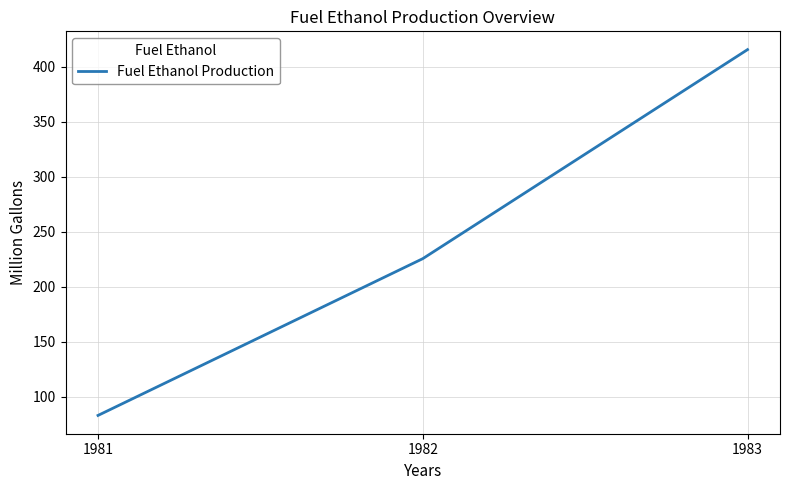

At which category does the chart reach its minimum across all series?

1981